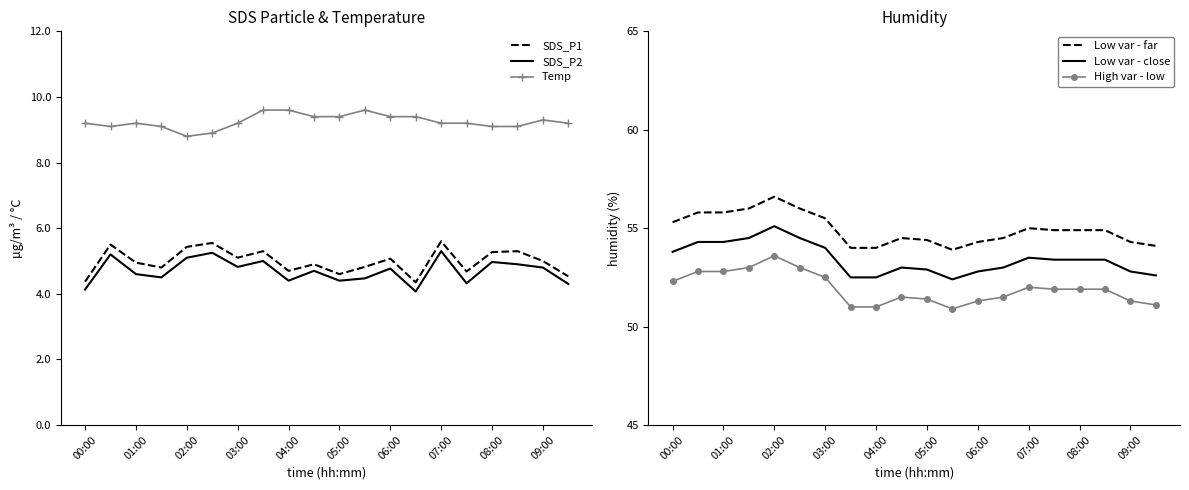

True or false: SDS_P2 and Humidity (low) intersect in this chart.

False